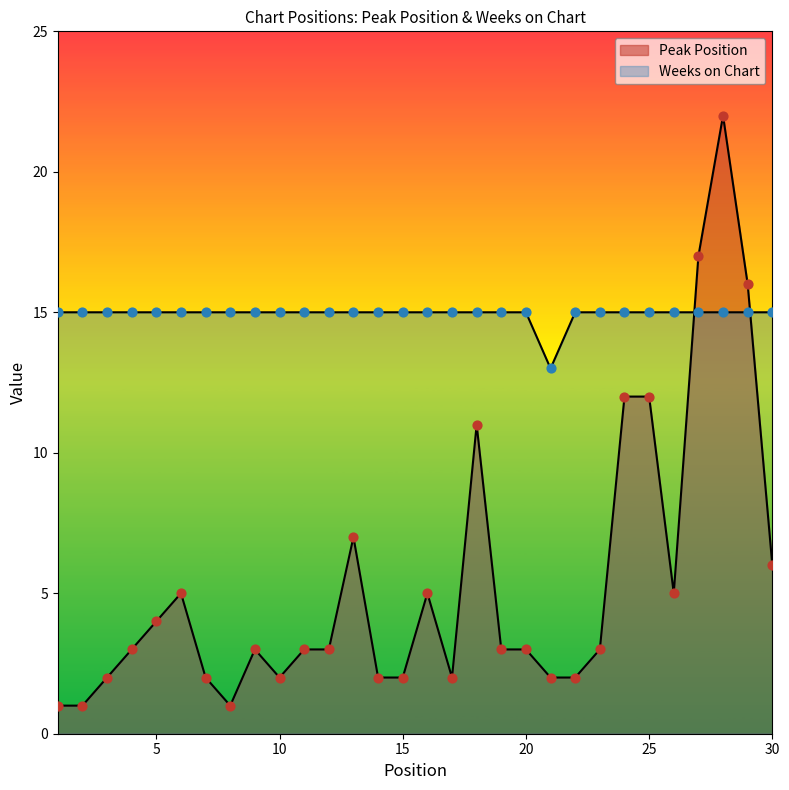

Which series has the largest Y range (max minus min)?

Peak Position